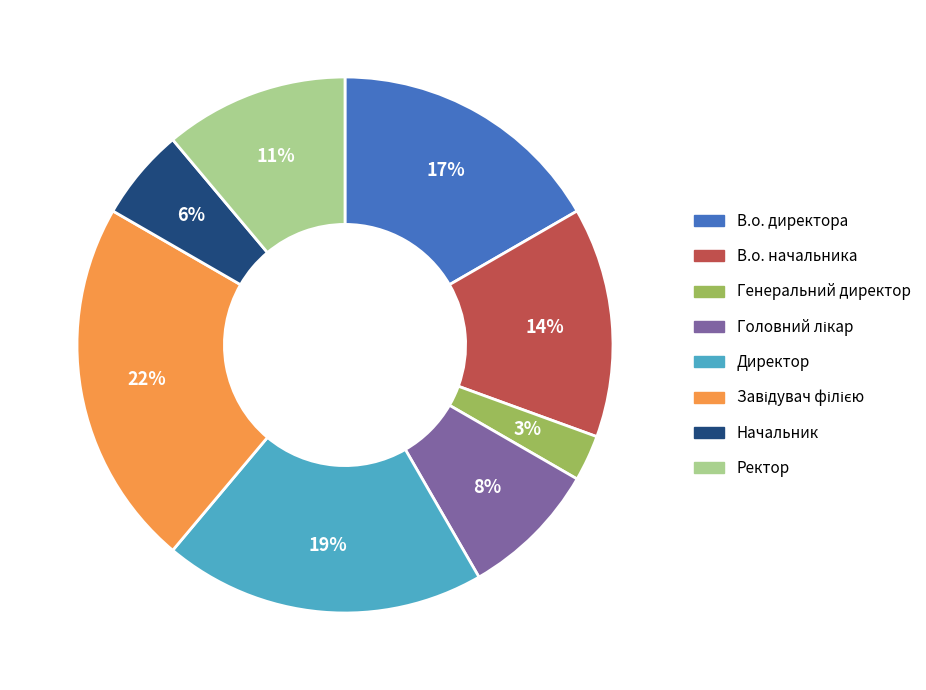

True or false: Генеральний директор accounts for 3% of the total.

True